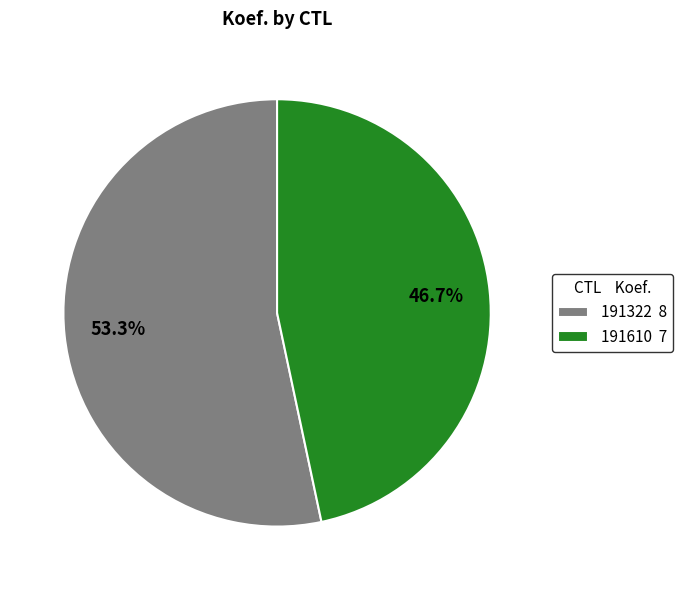

Which slice is the smallest?

191610